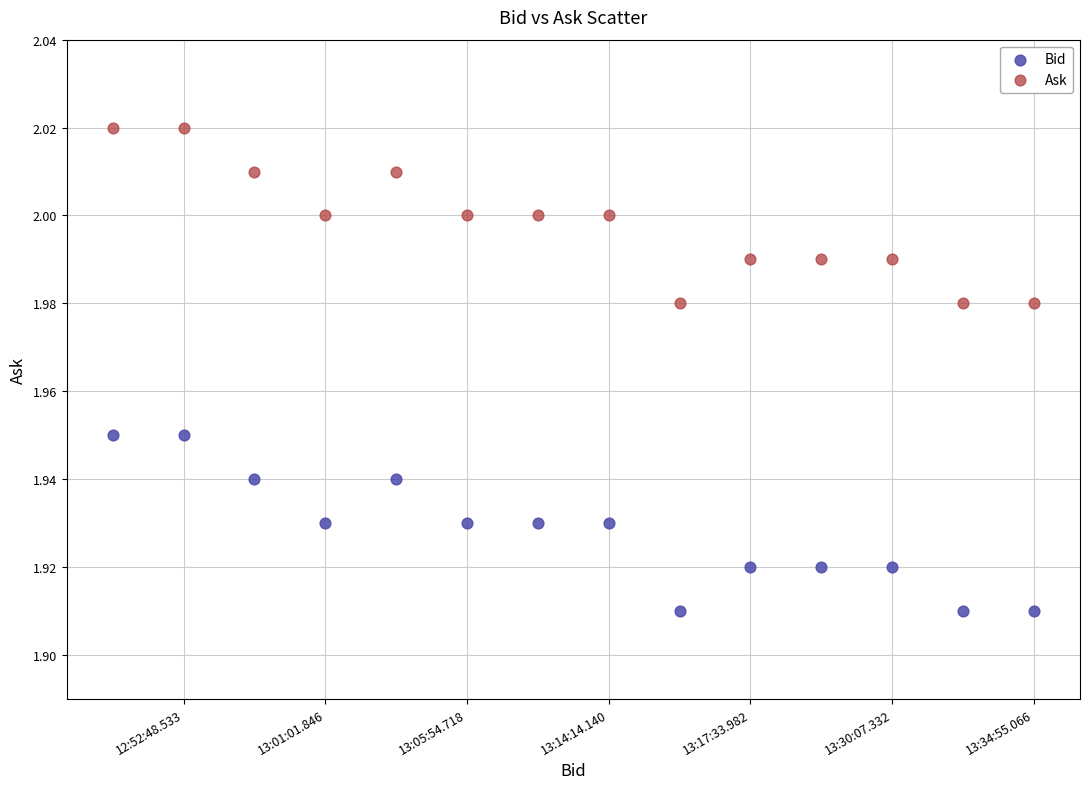

Which series contains the highest Y value?

Ask